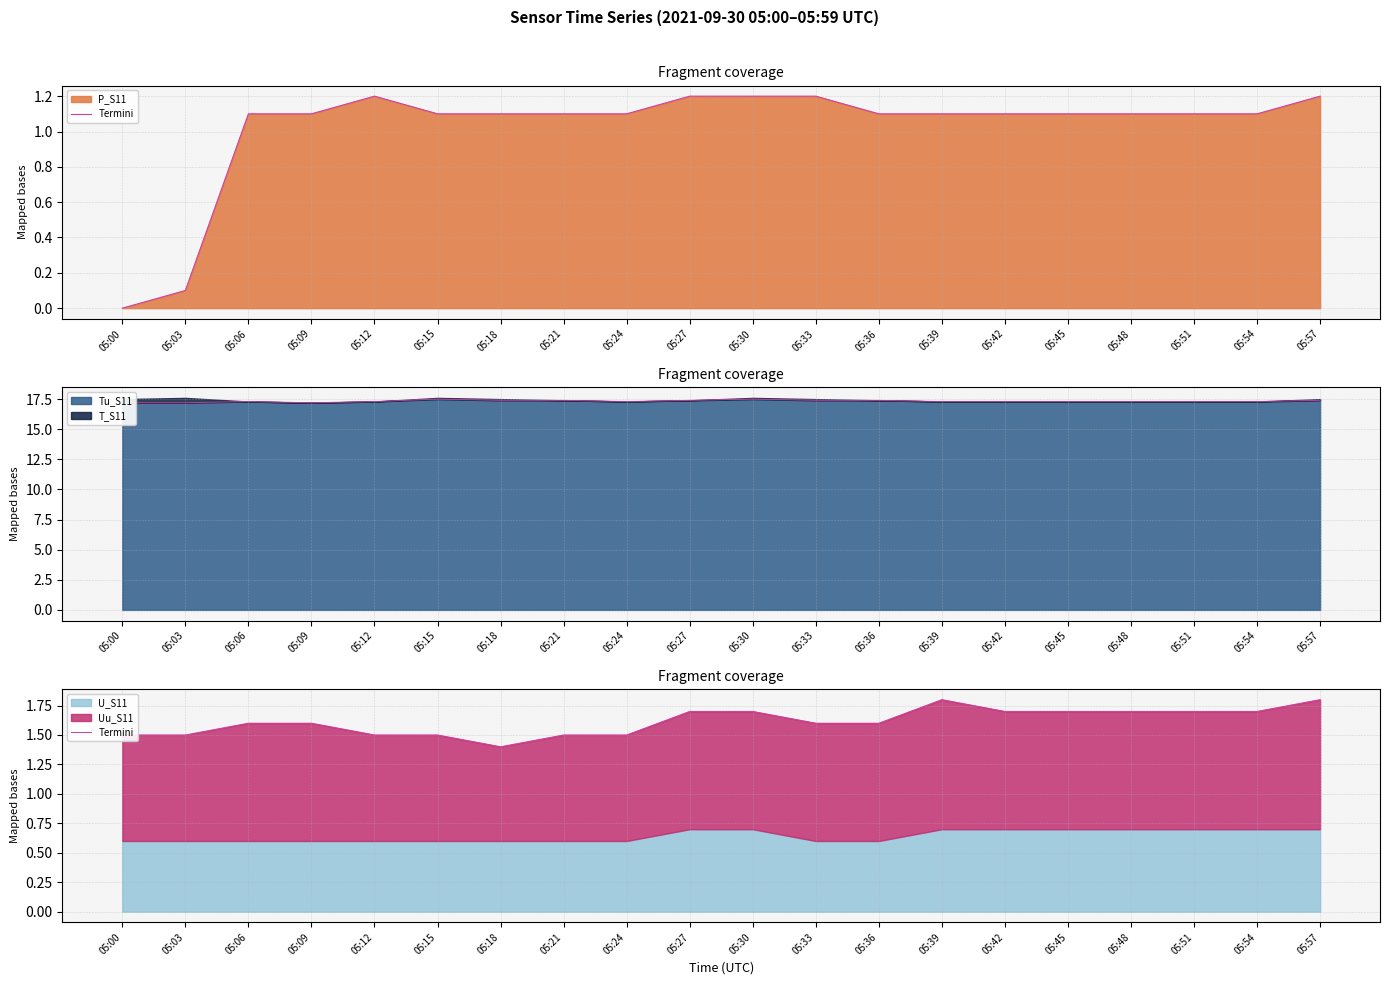

Count the values in the range 1 to 2.

20